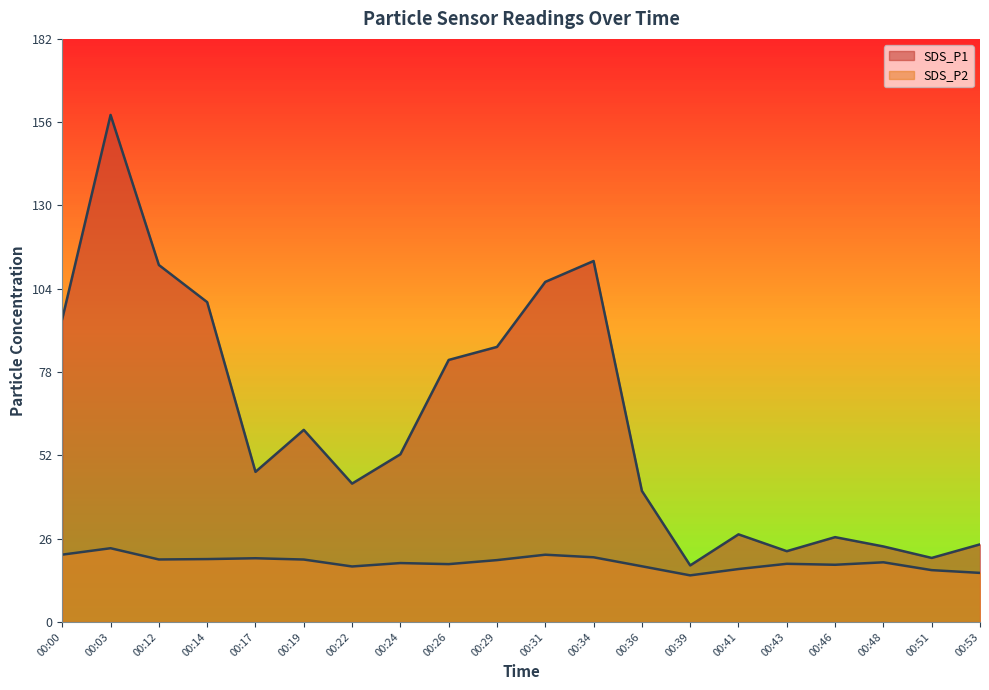

At which label does SDS_P2 first exceed 18?

00:00